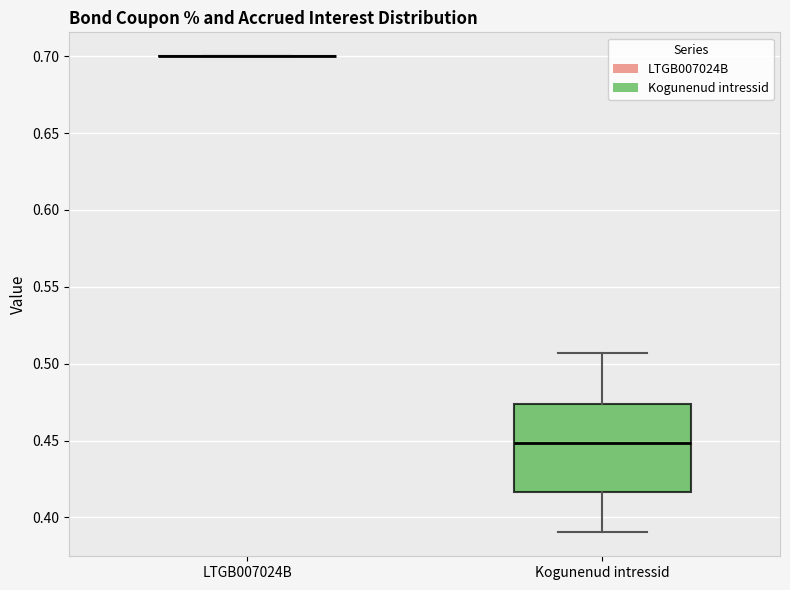

Reading left to right, transcribe this box plot: for each box, give where its median line is, the range the box spans, and where its two whiskers end, as read against the y-axis. The values are not printed on the chart, so give them approximately, as read against the axis.

LTGB007024B: box collapsed to a line at 0.700, whiskers 0.700 to 0.700
Kogunenud intressid: median 0.450, box 0.415 to 0.475, whiskers 0.390 to 0.505